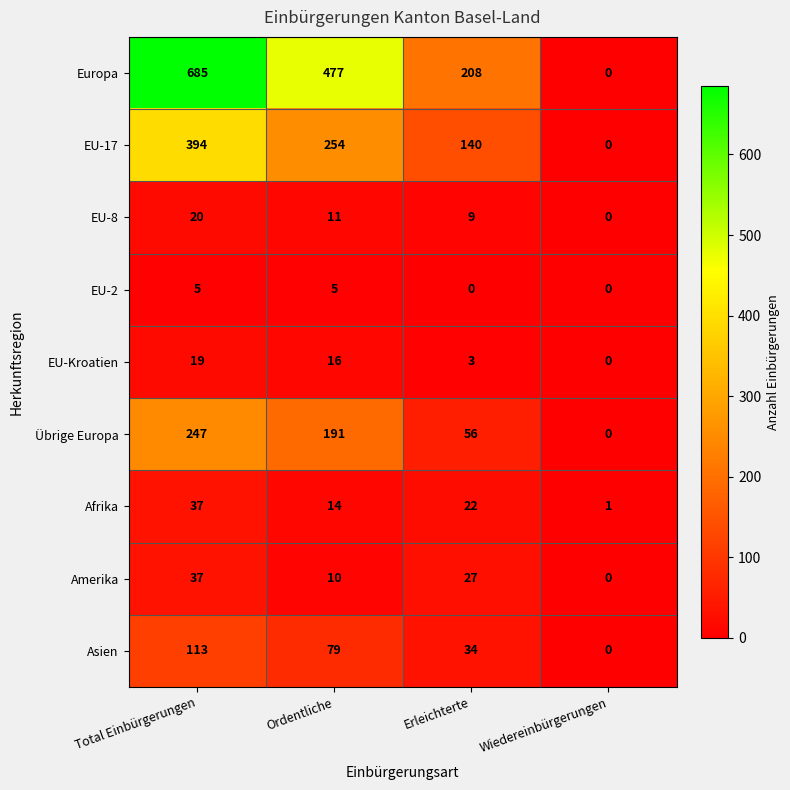

How many categories are shown in the chart?

4